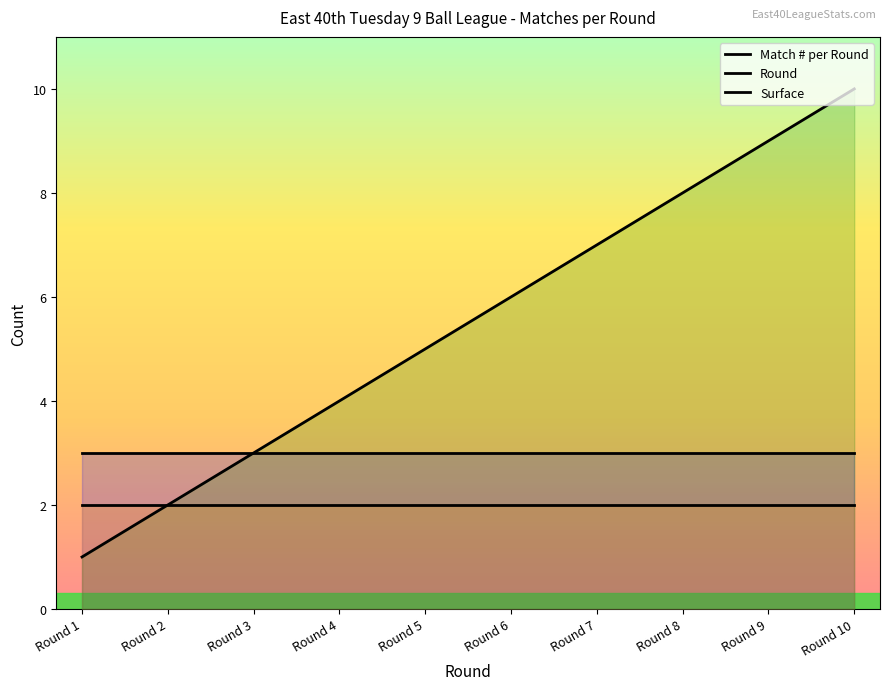

What is the total value across all series at Round 2?

7